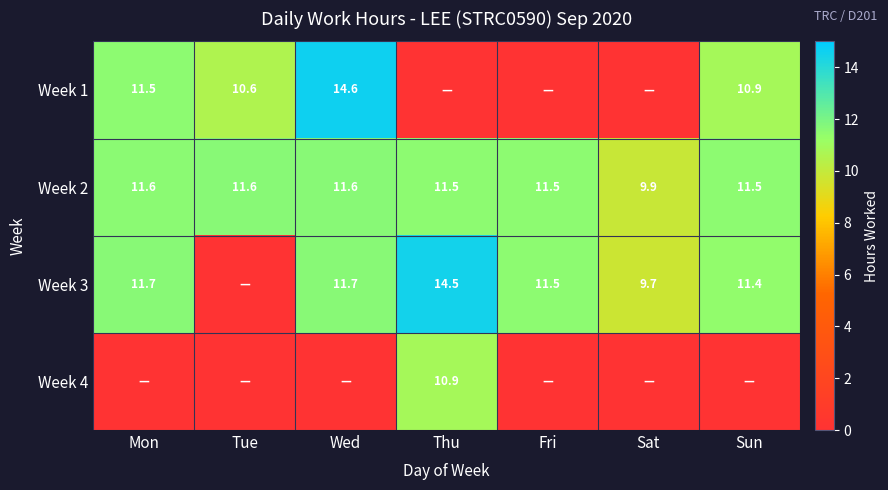

The Week 2 series shows 3.7 at Mon. True or false?

False